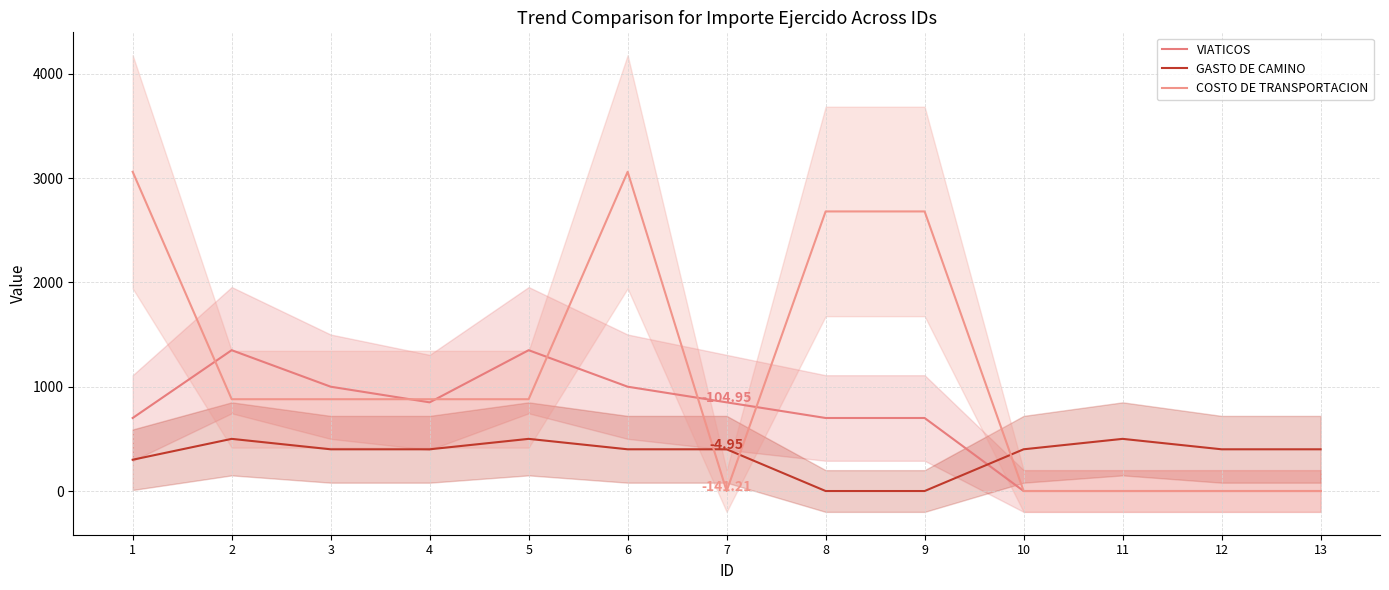

What value does the GASTO DE CAMINO series have at 4?

400